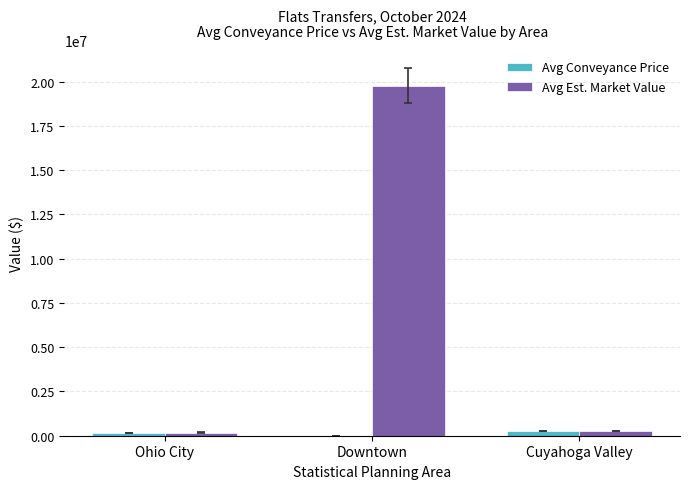

How many series are shown in this chart?

2